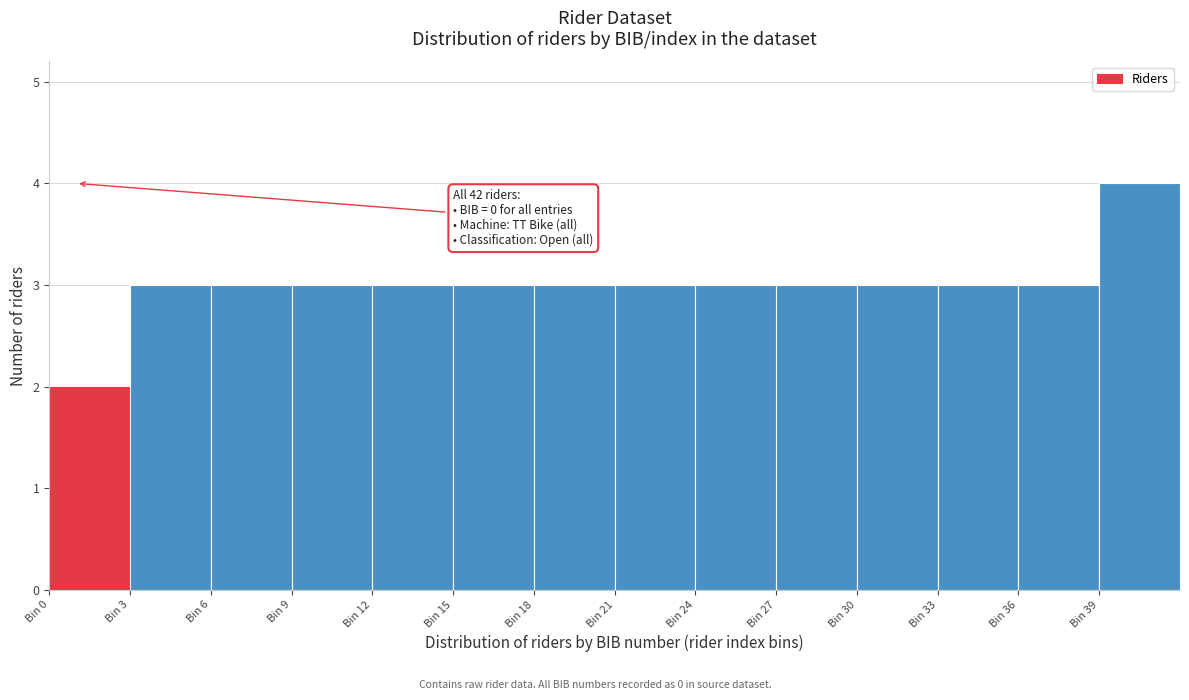

Over which range of the x-axis is the bar tallest?

39 to 42